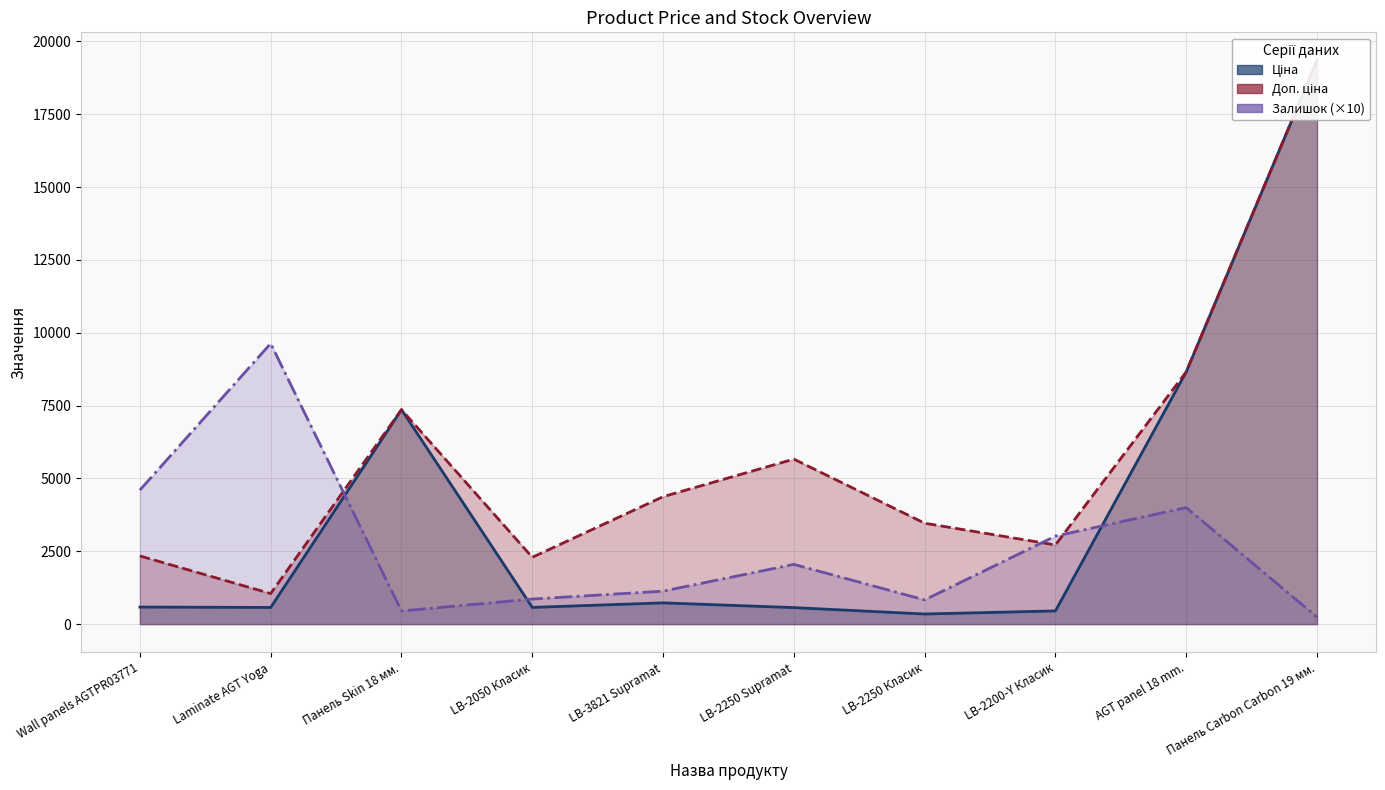

At which category does the chart reach its minimum across all series?

Панель Carbon Carbon 19 мм.